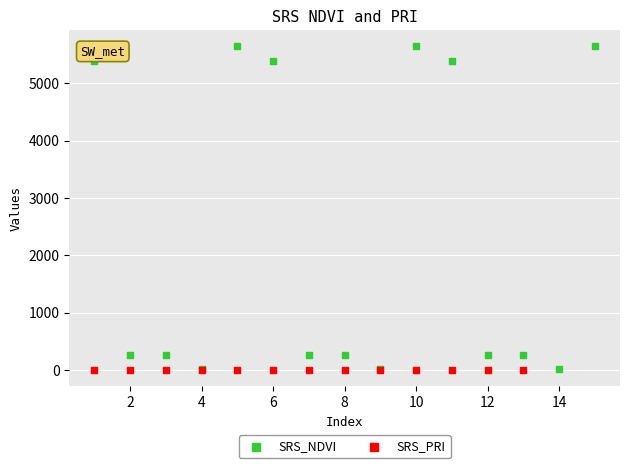

Which series contains the highest Y value?

SRS_NDVI